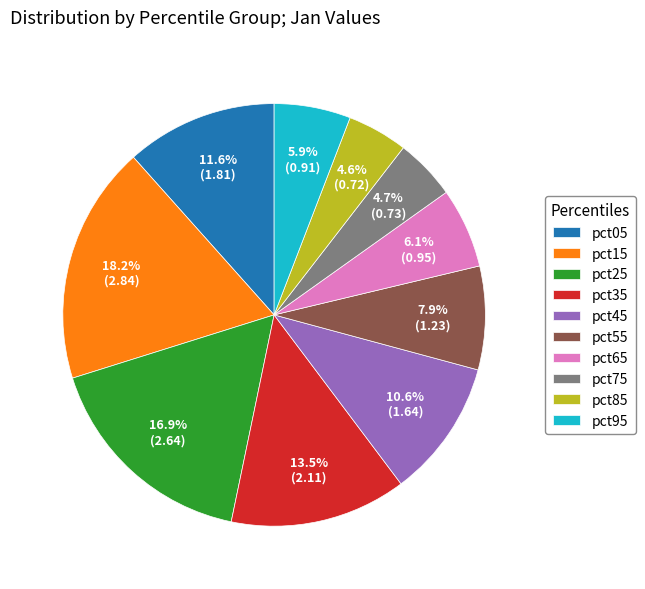

Count the number of slices in the pie.

10